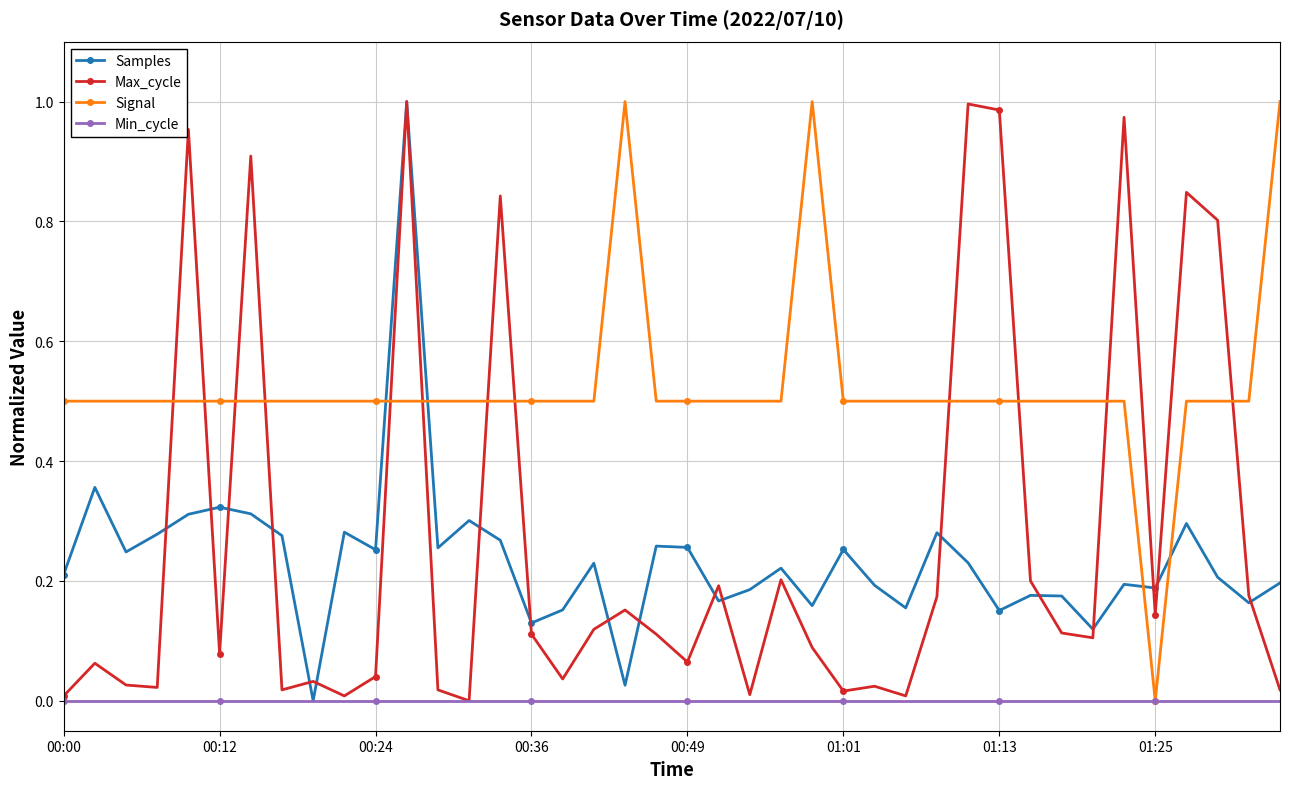

After their last crossing, which series has the higher values: Signal or Max_cycle?

Signal